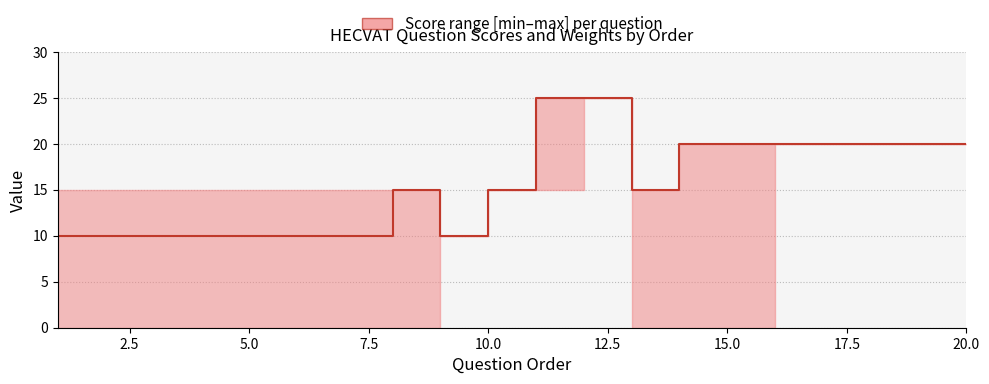

How many lines are shown in the chart?

1